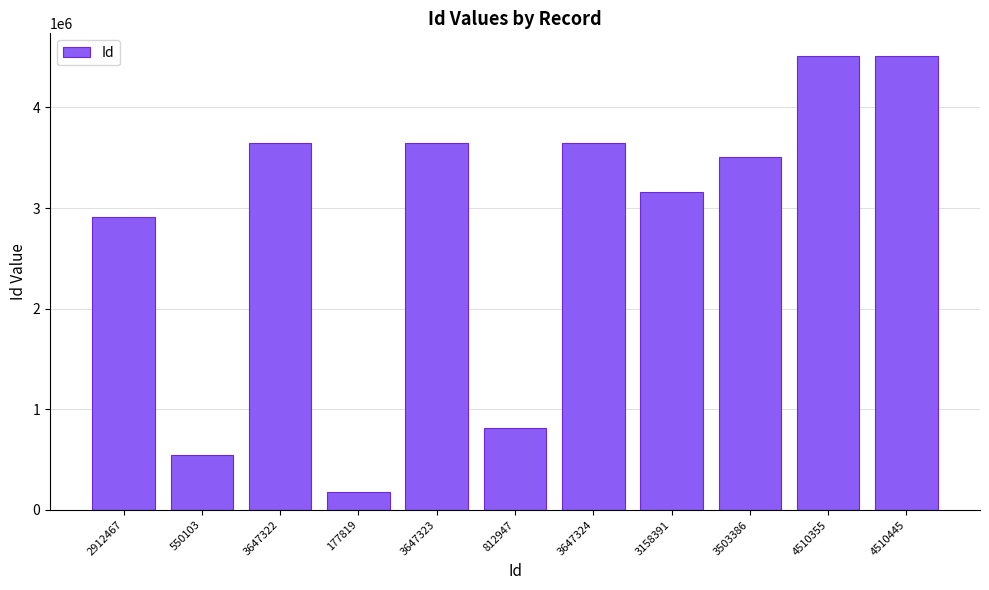

What is the change in value from 2912467 to 4510355?

+1597888